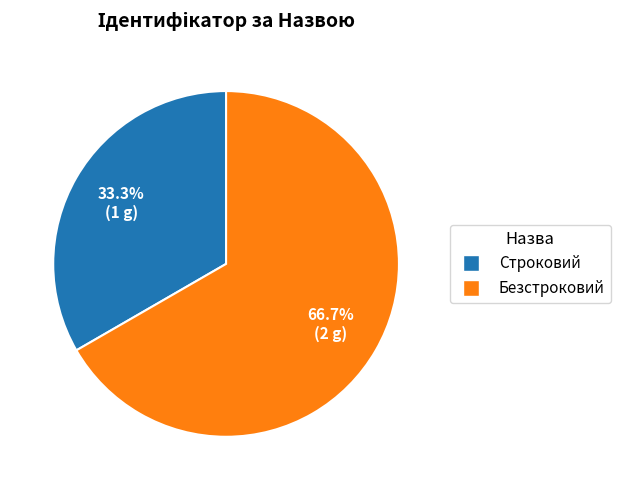

Which has a higher value, Безстроковий or Строковий?

Безстроковий